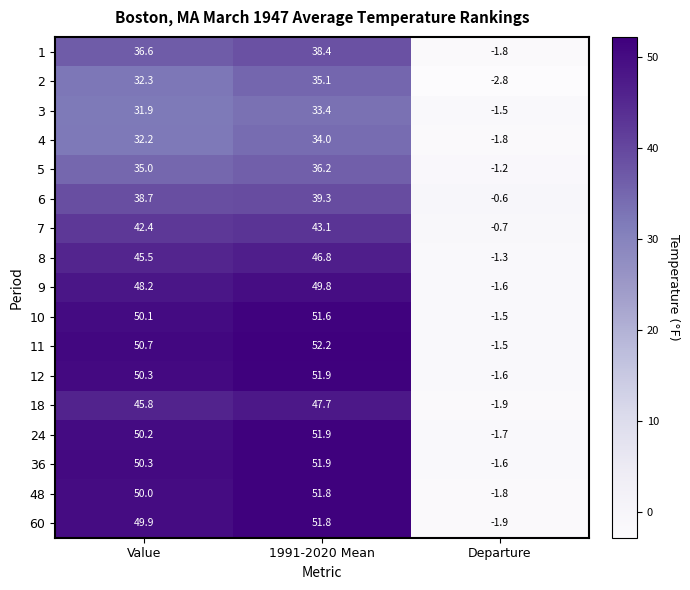

Which category has the lowest value in the 2 series?

Departure